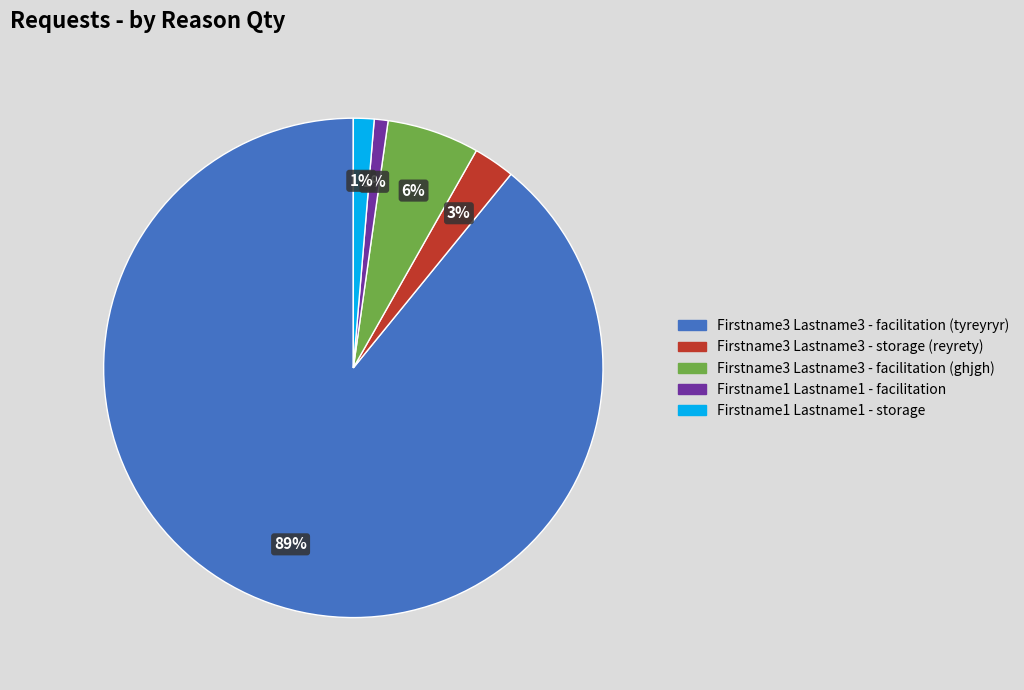

What is the majority slice?

Firstname3 Lastname3 - facilitation (tyreyryr)